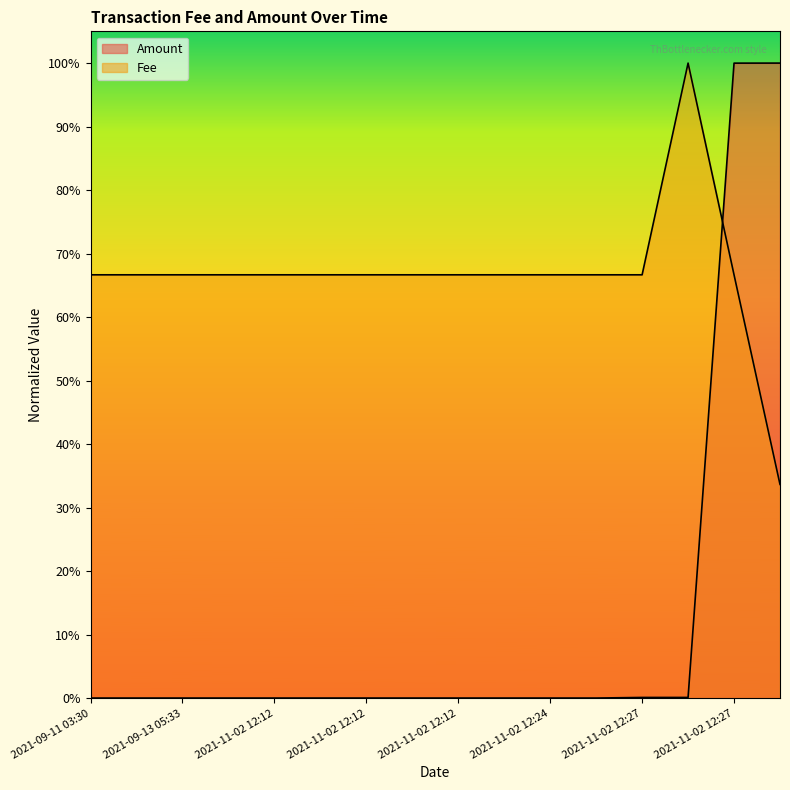

How many lines are shown in the chart?

2